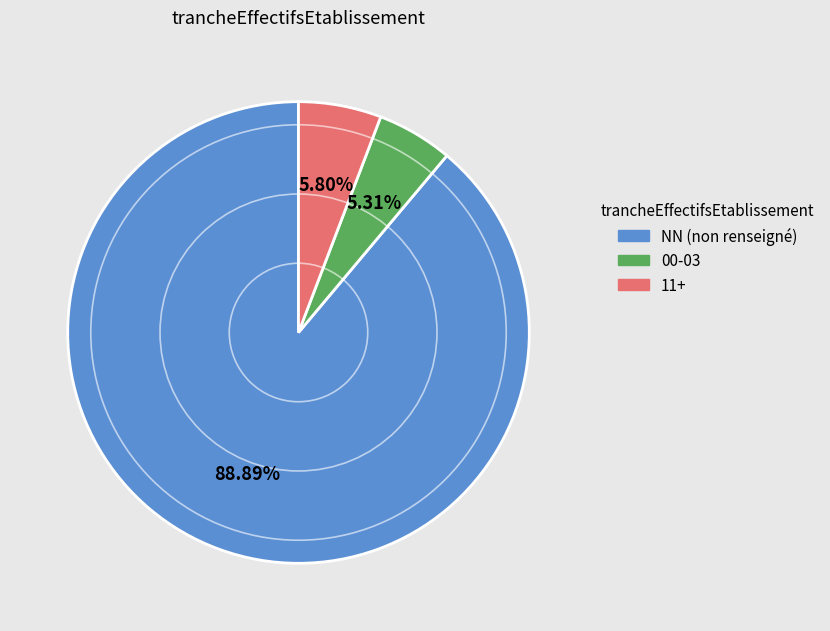

Is the sum of 11+ and 00-03 greater than half?

No